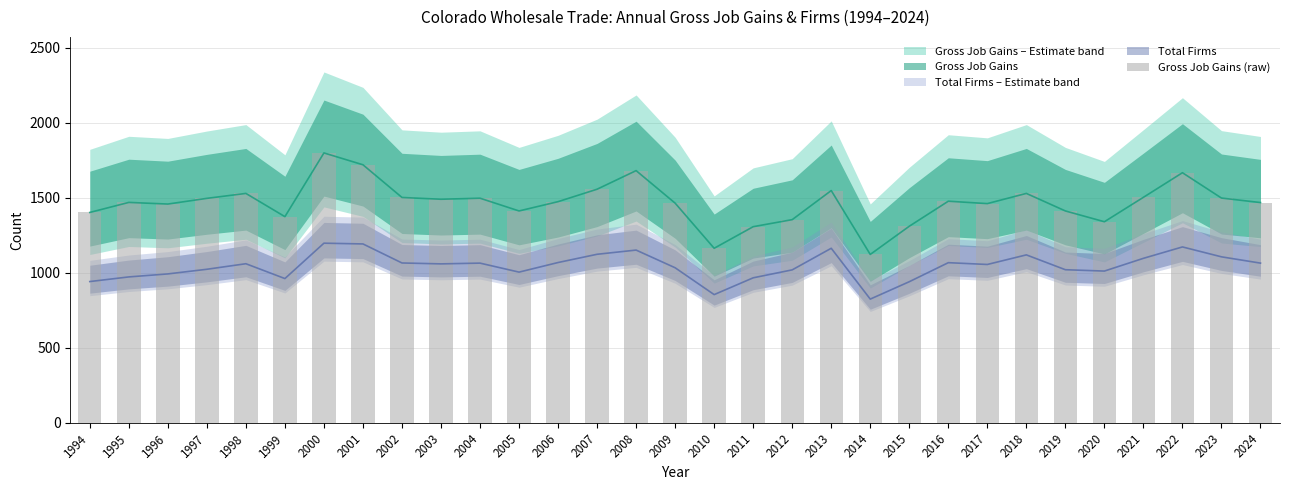

At which category does the chart reach its minimum across all series?

2014